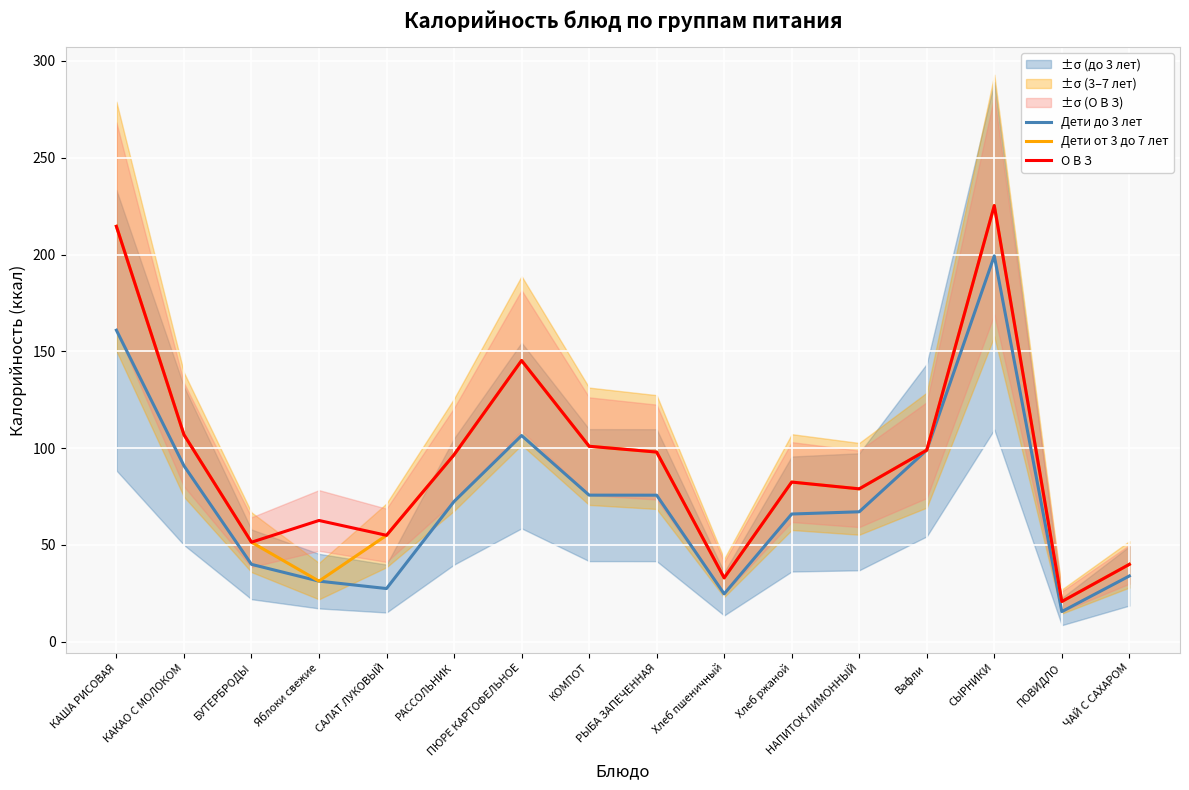

What position from the right is СЫРНИКИ?

3